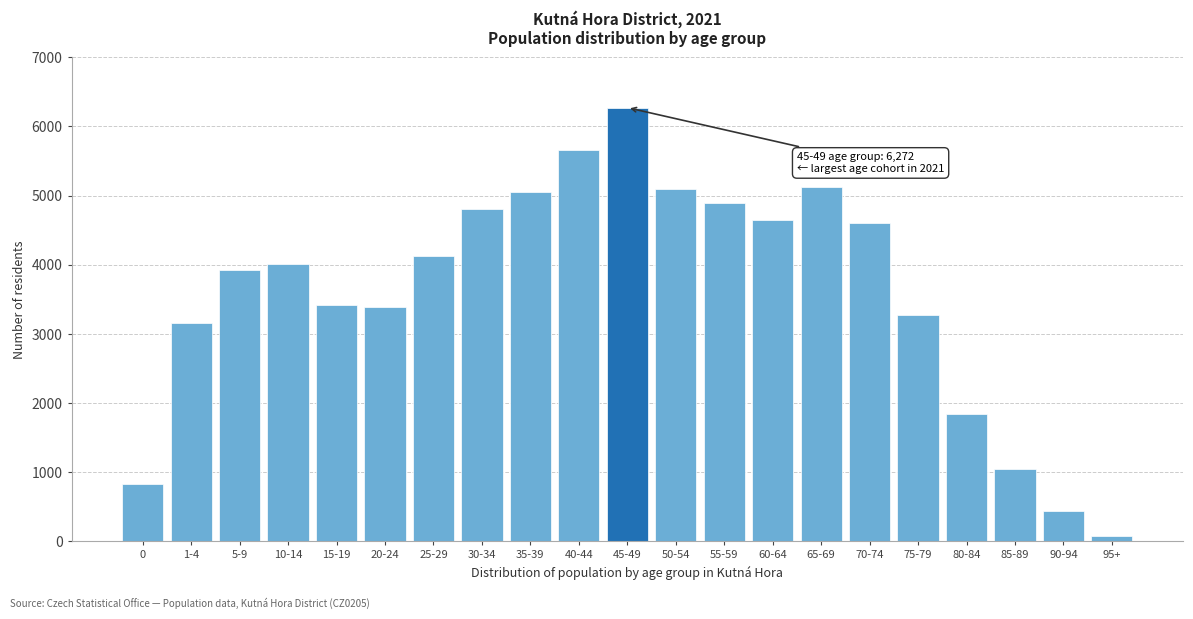

Between 75-79 and 65-69, which is larger?

65-69